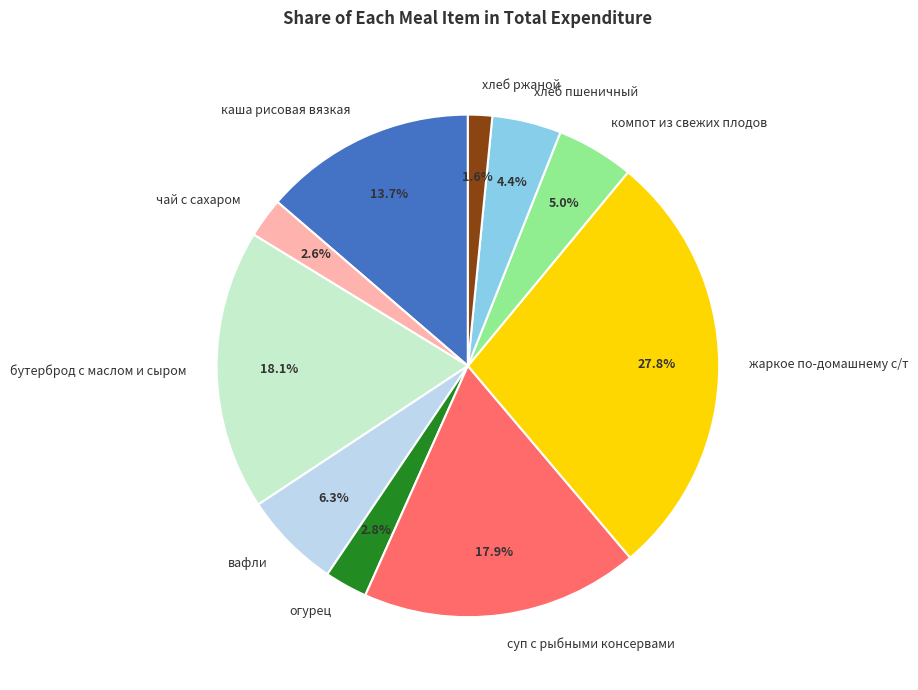

Does компот из свежих плодов represent more than half of the total?

No